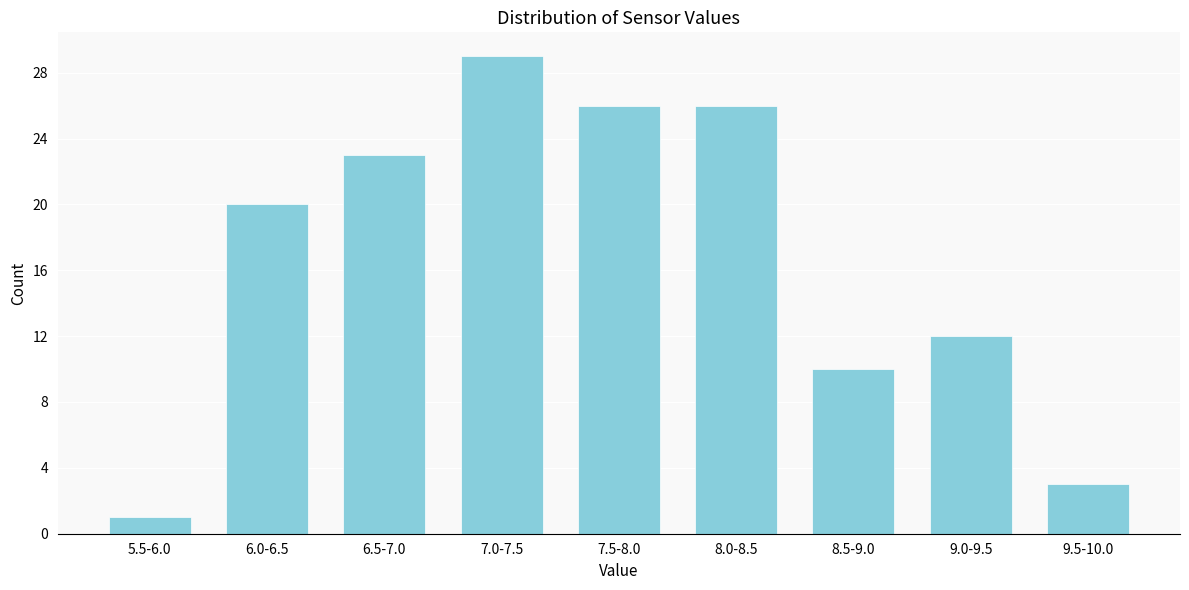

Reading right to left, transcribe all the data shown in this chart.

9.5-10.0=3	9.0-9.5=12	8.5-9.0=10	8.0-8.5=26	7.5-8.0=26	7.0-7.5=29	6.5-7.0=23	6.0-6.5=20	5.5-6.0=1